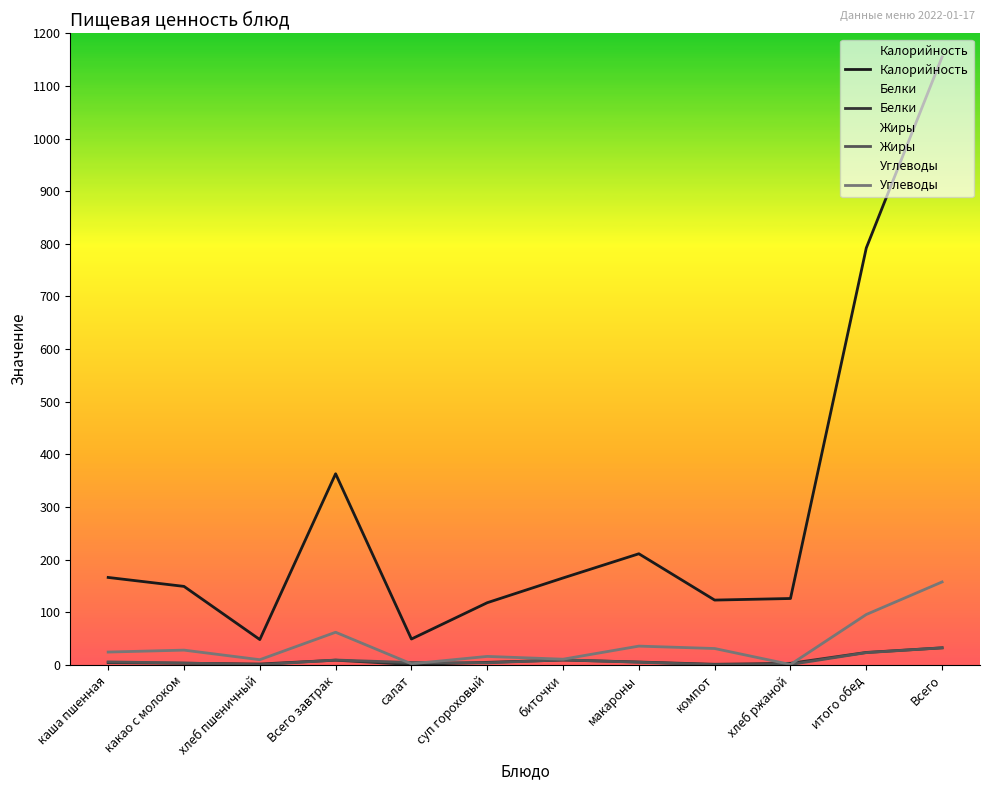

How many lines are shown in the chart?

4